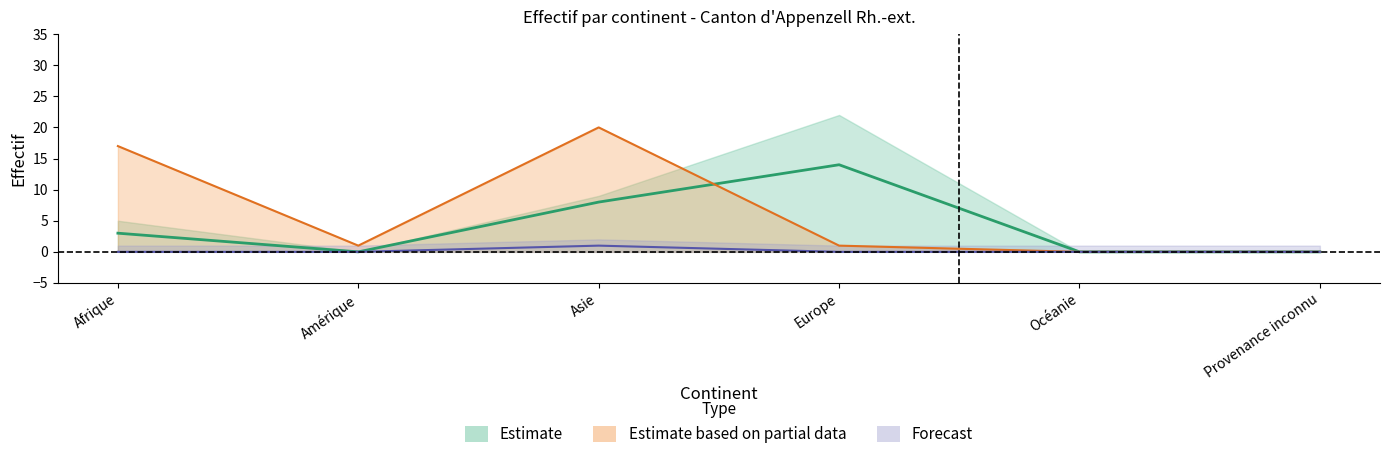

Is the value of Personnes actives at Asie greater than the value of Evolution absolue at Afrique?

No